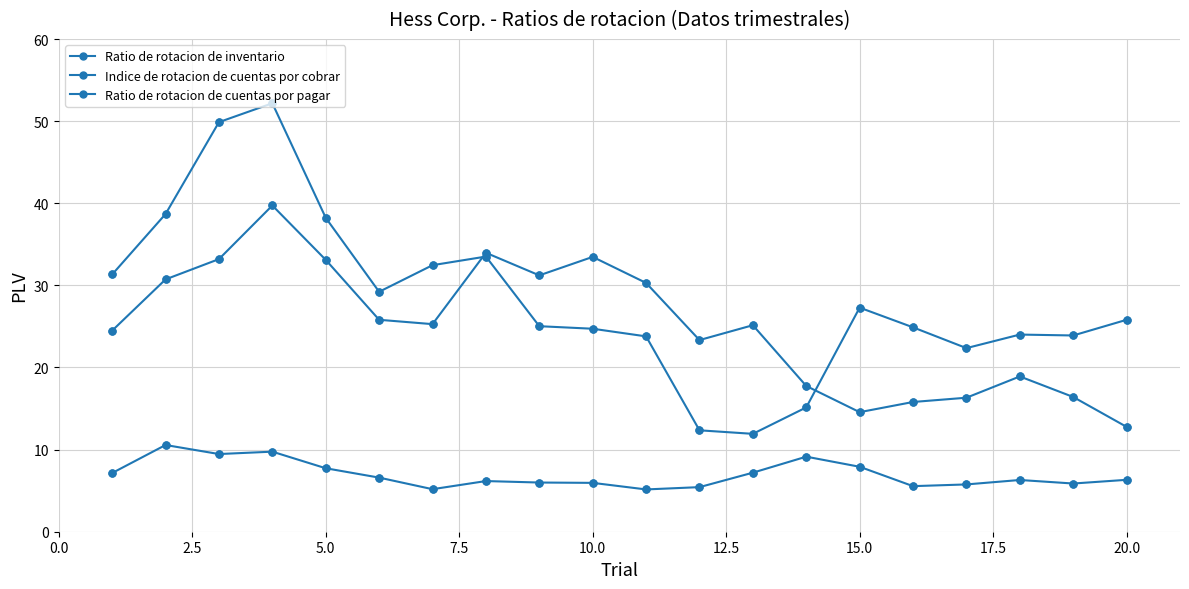

How many categories are shown in the chart?

20